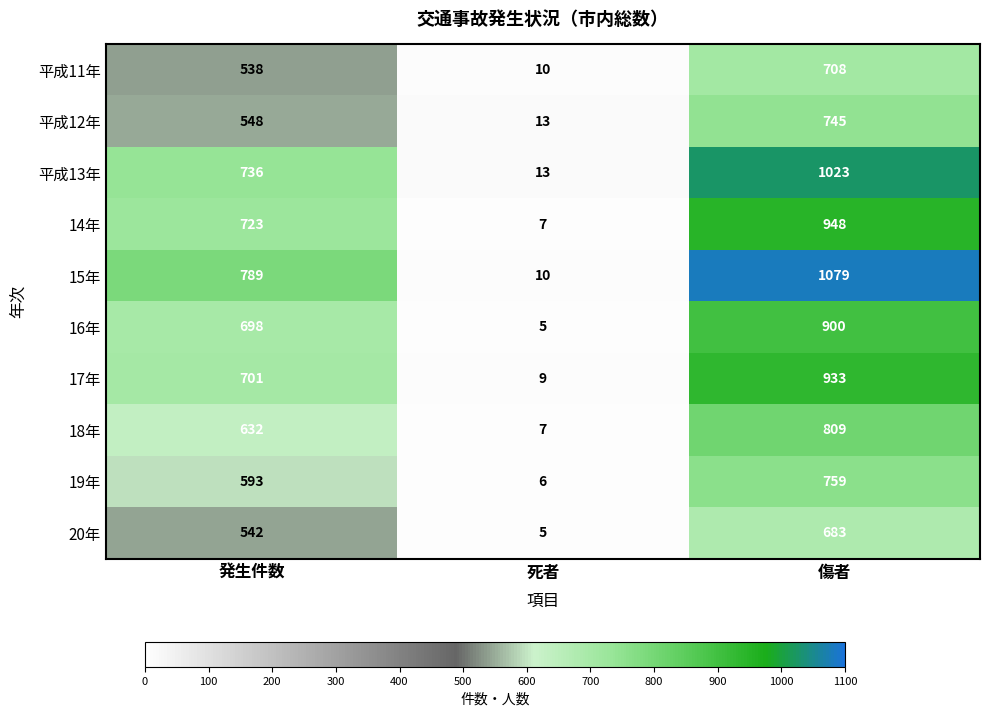

Is the value of 18年 at 傷者 greater than the value of 16年 at 発生件数?

Yes